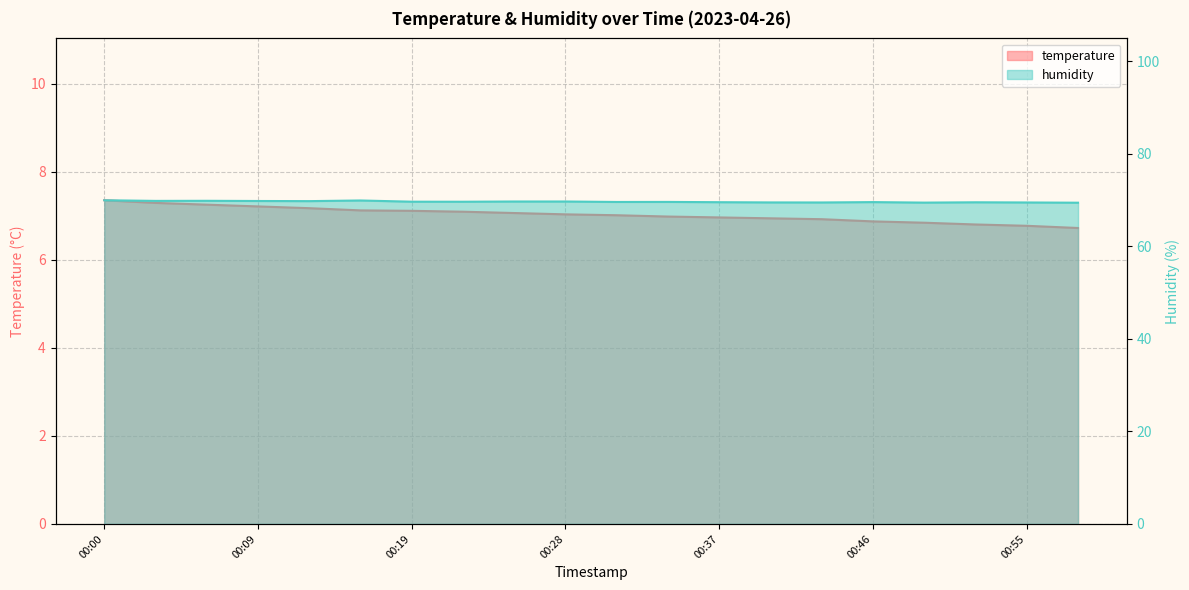

List the labels in order of humidity value, smallest first.

00:58, 00:49, 00:43, 00:55, 00:40, 00:52, 00:37, 00:46, 00:31, 00:34, 00:22, 00:19, 00:25, 00:28, 00:13, 00:09, 00:03, 00:06, 00:16, 00:00